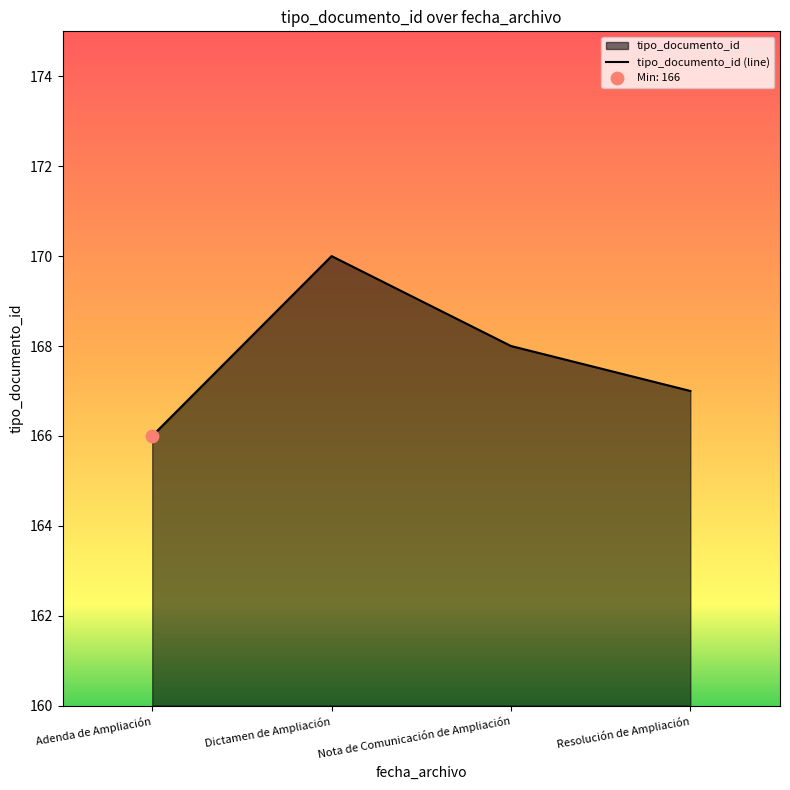

What is the ratio of the value at Resolución de Ampliación to the value at Nota de Comunicación de Ampliación?

1.0